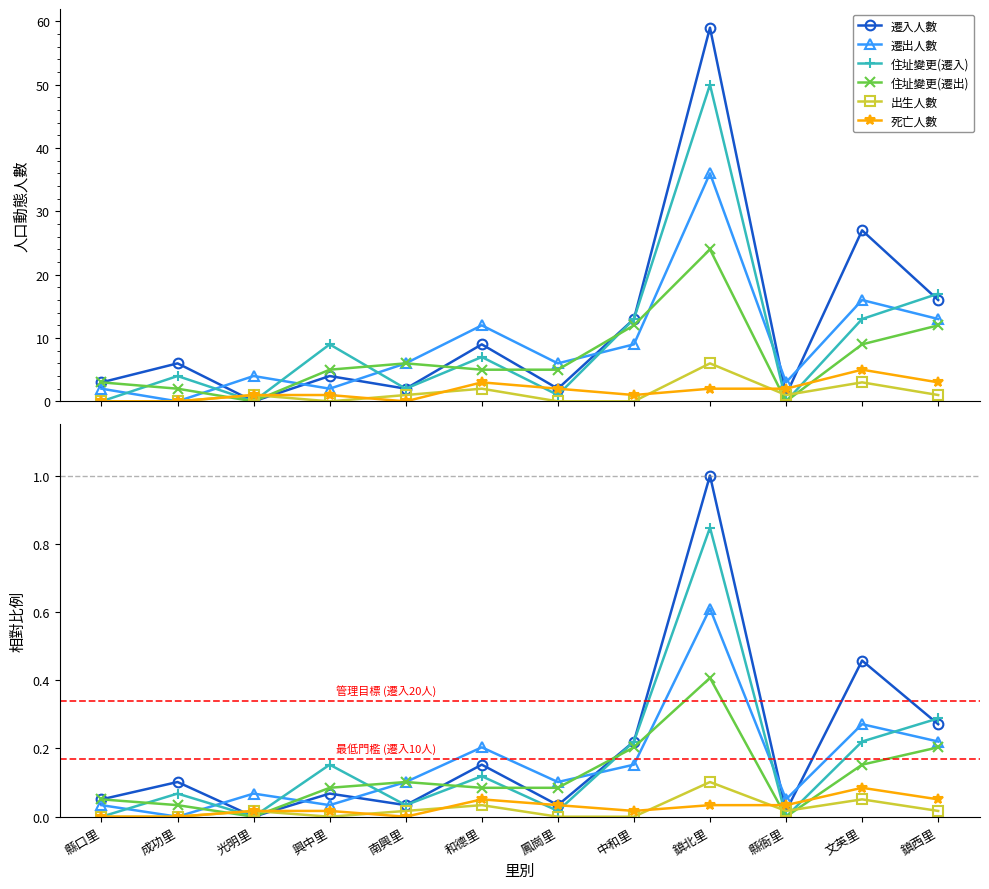

What is the highest value of the 死亡人數 series?

0.1